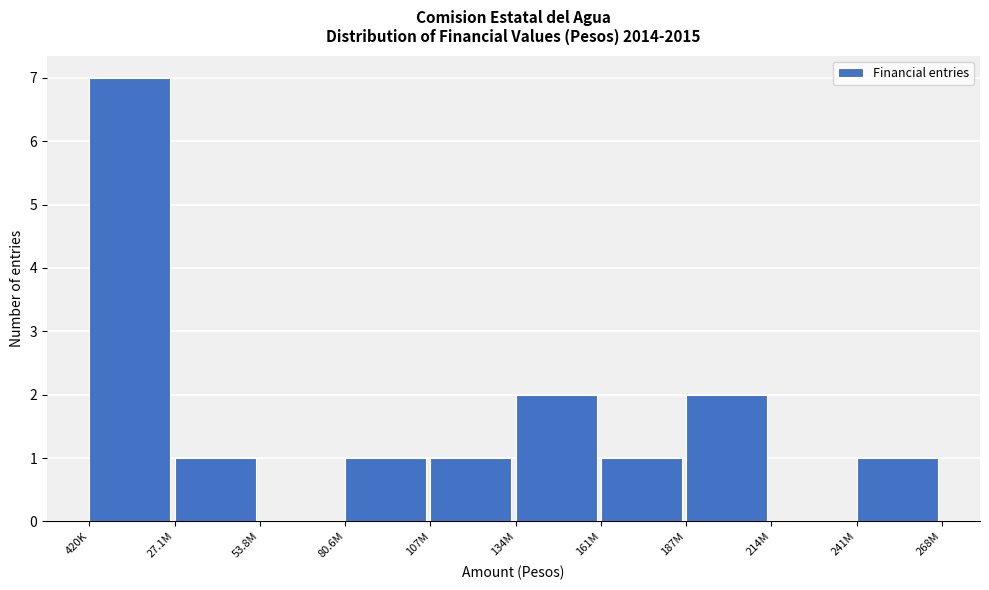

Reading left to right, extract all data points from this chart.

420K=7	27.1M=1	53.8M=0	80.6M=1	107M=1	134M=2	161M=1	187M=2	214M=0	241M=1